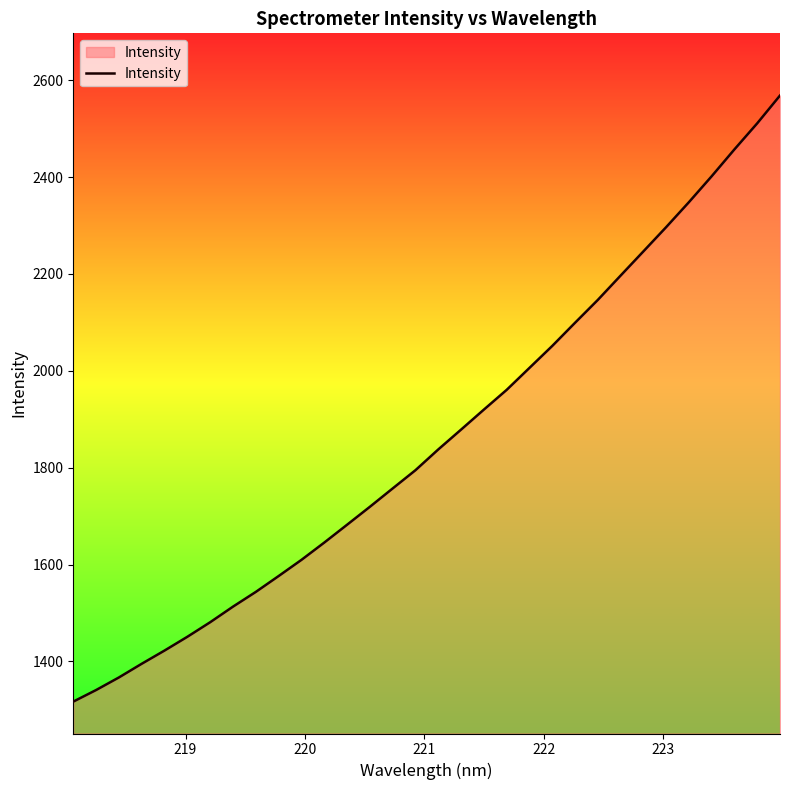

True or false: there are more than 1 points higher than both neighbors.

False